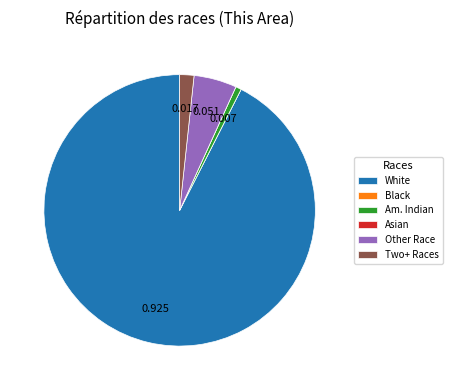

Which has a higher value, Am. Indian or Other Race?

Other Race